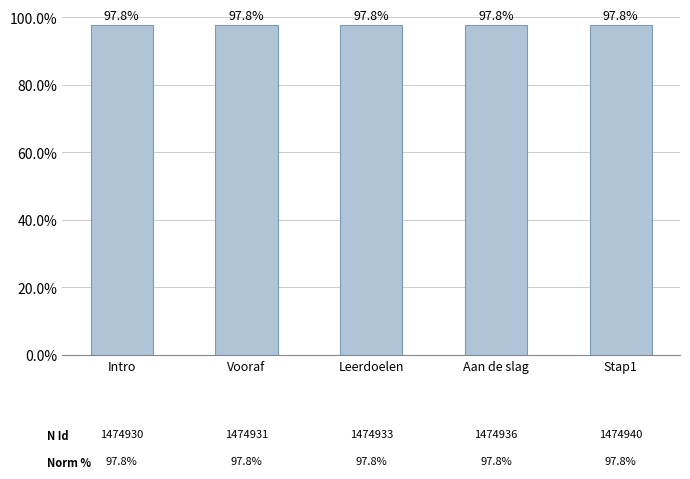

Reading left to right, list all the values displayed in this chart.

97.8	97.8	97.8	97.8	97.8